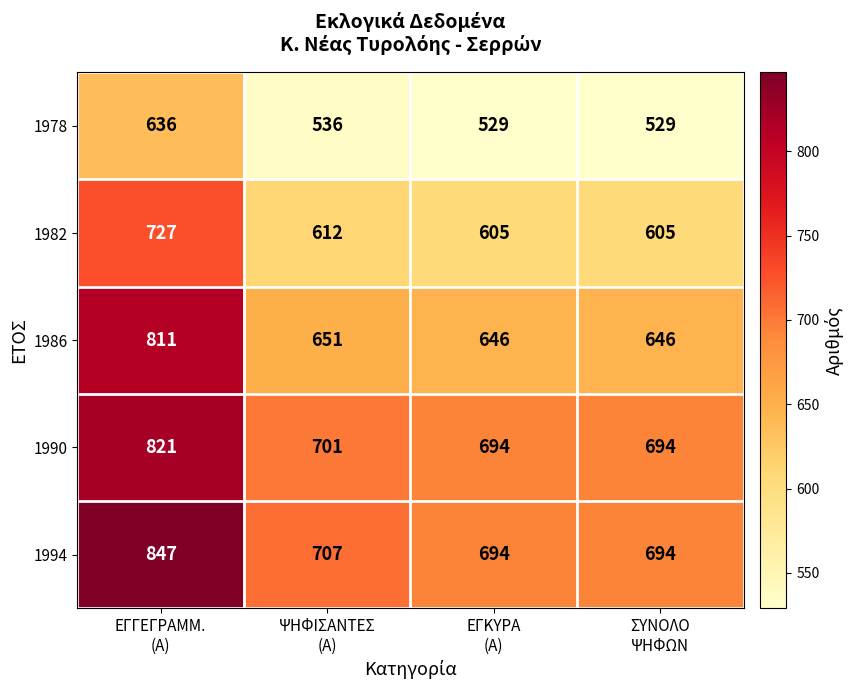

What is the sum of all 1978 values?

2230